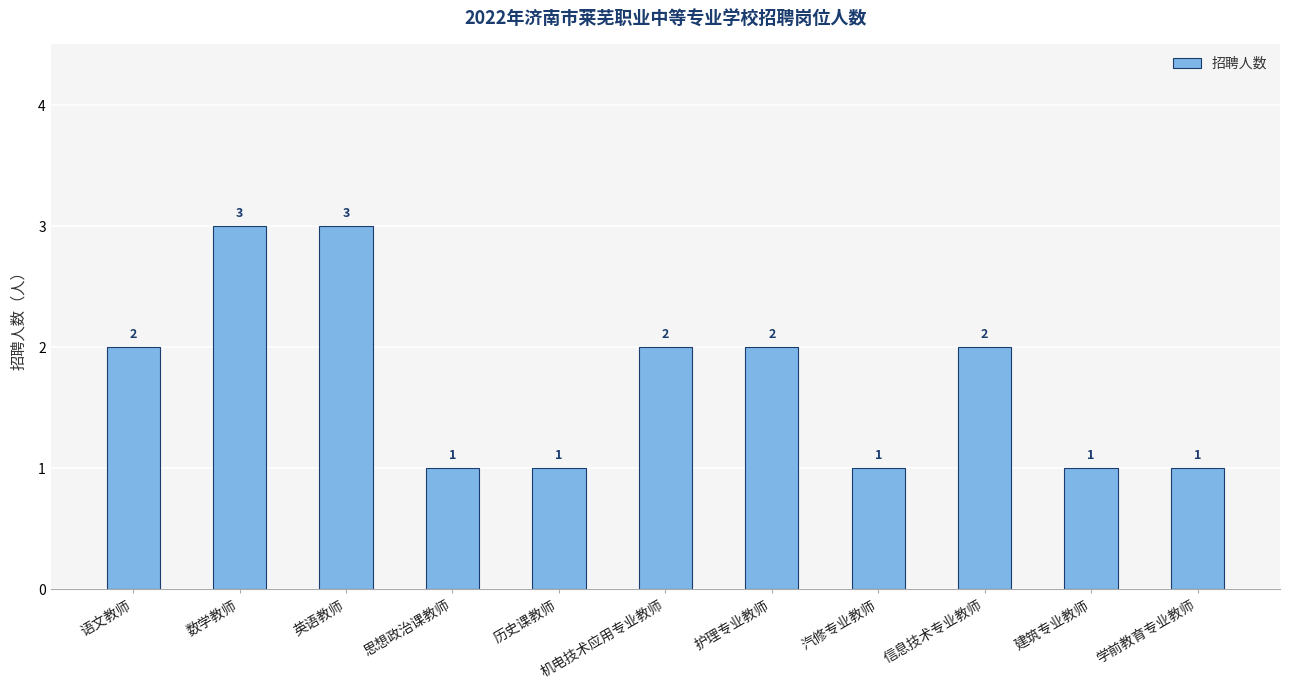

Reading left to right, what are all the values shown in this chart?

语文教师=2	数学教师=3	英语教师=3	思想政治课教师=1	历史课教师=1	机电技术应用专业教师=2	护理专业教师=2	汽修专业教师=1	信息技术专业教师=2	建筑专业教师=1	学前教育专业教师=1